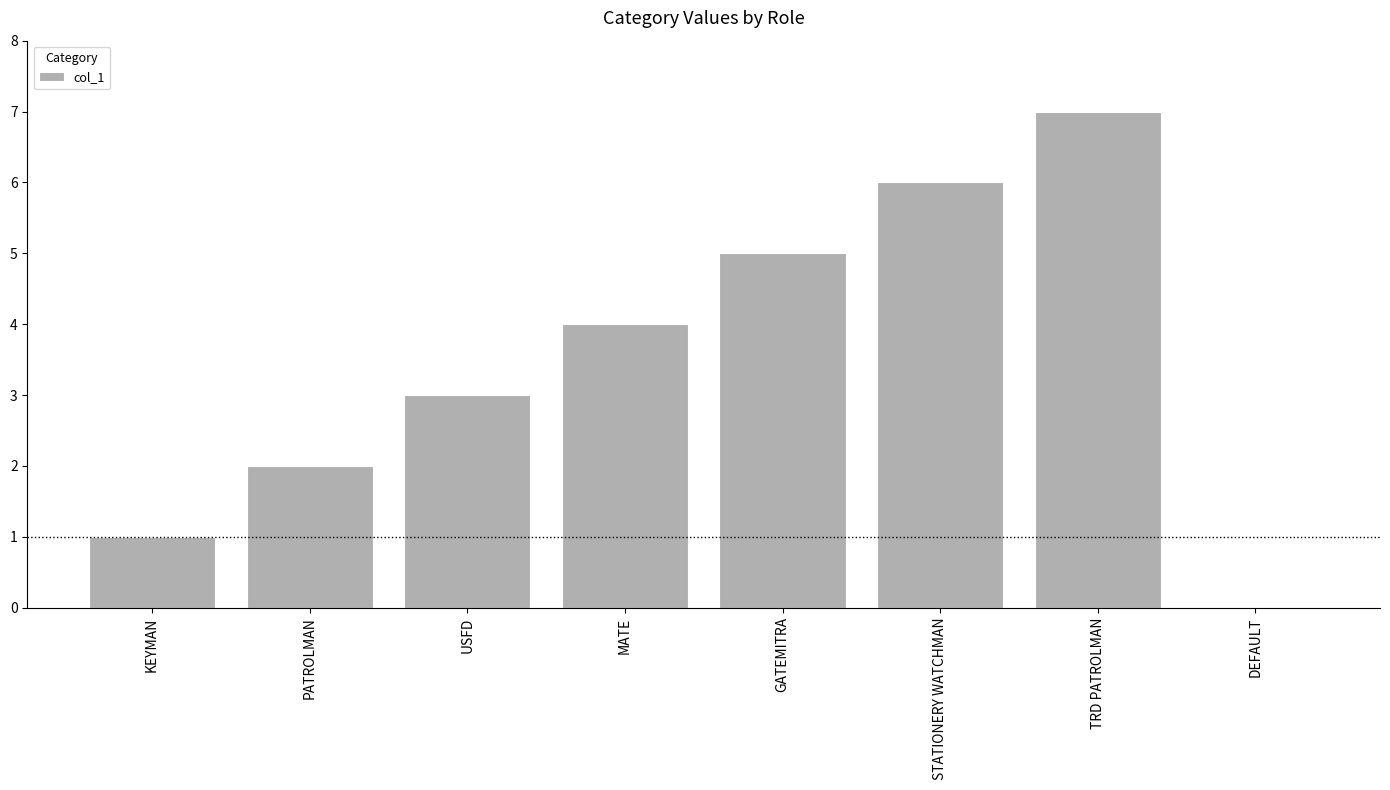

What is the ratio of the value at GATEMITRA to the value at USFD?

1.7